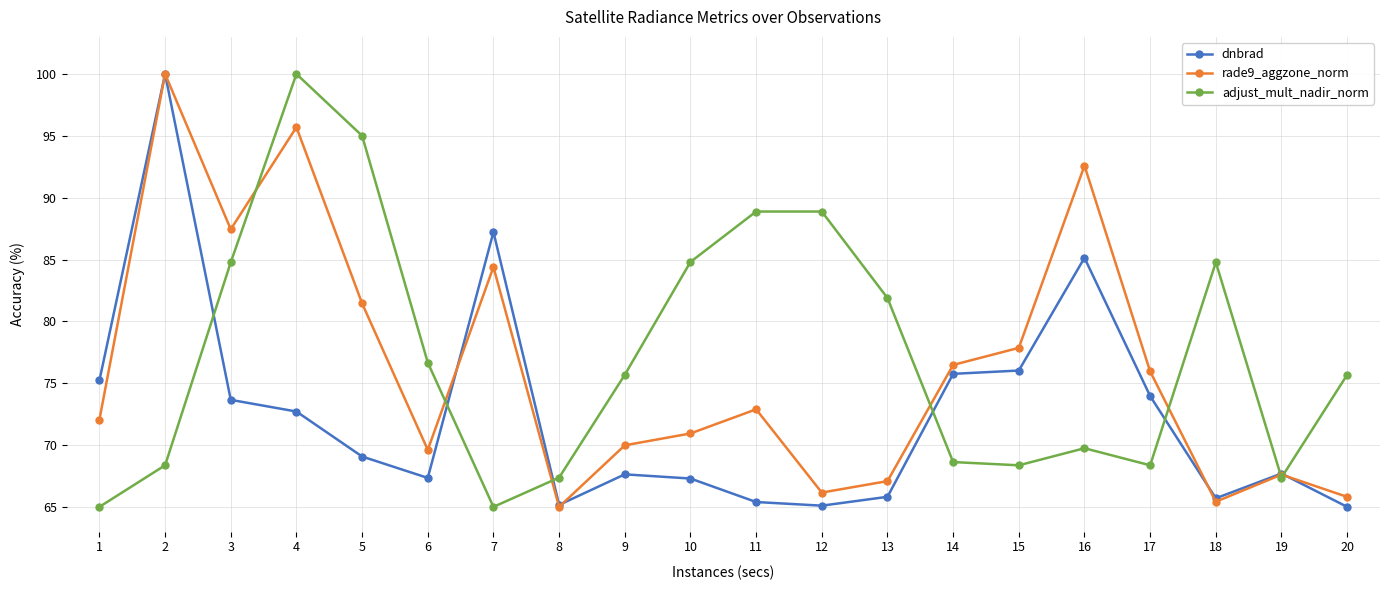

What are all the series names shown in the legend?

dnbrad, rade9_aggzone_norm, adjust_mult_nadir_norm